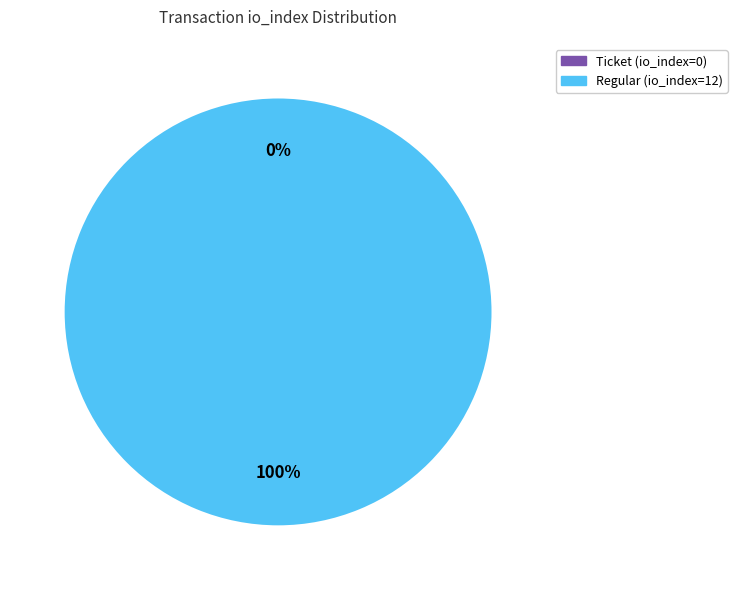

Is the sum of Regular (io_index=12) and Ticket (io_index=0) greater than half?

Yes